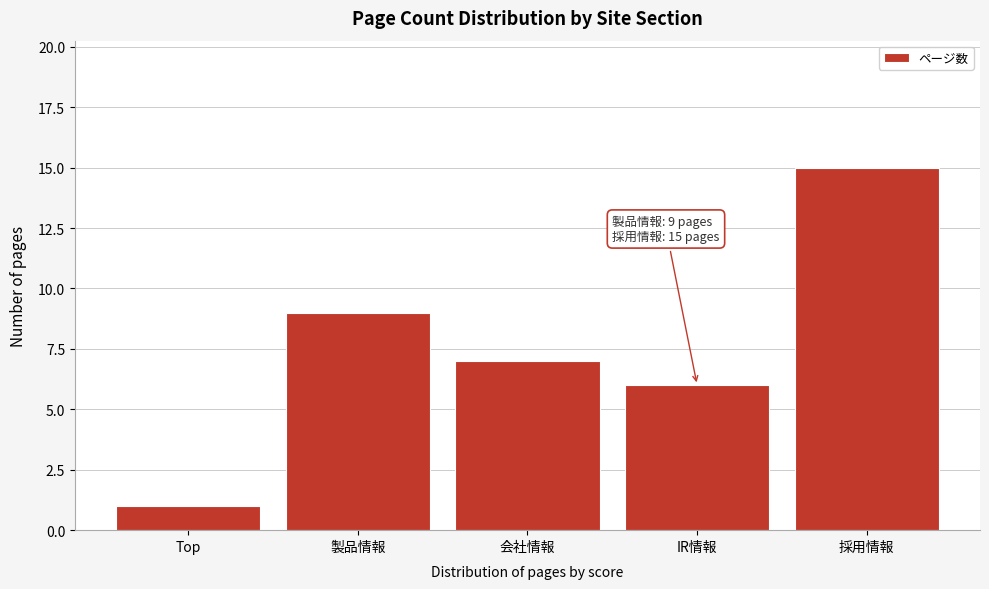

Reading left to right, extract all data points from this chart.

1	9	7	6	15